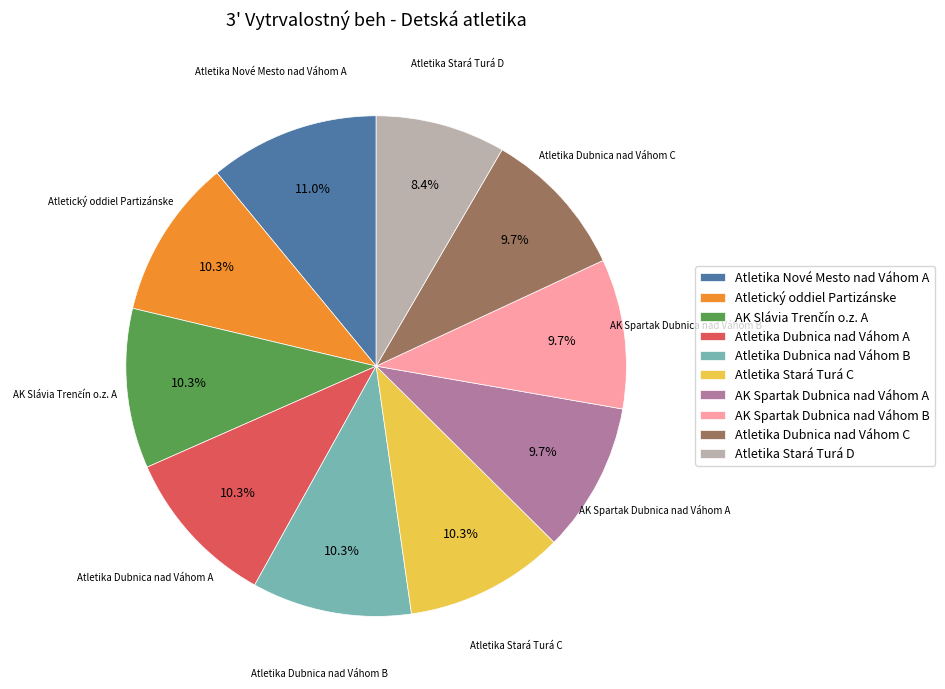

To the nearest percent, what percentage of the pie is Atletika Dubnica nad Váhom A?

10%